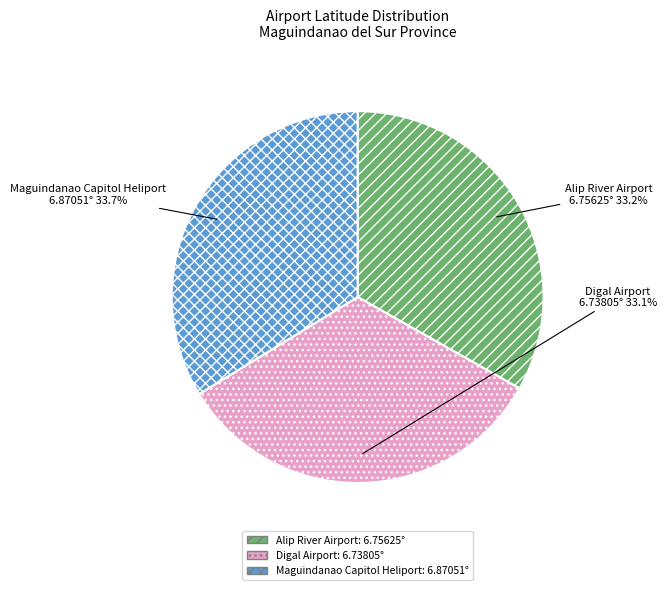

How many segments does this pie chart have?

3